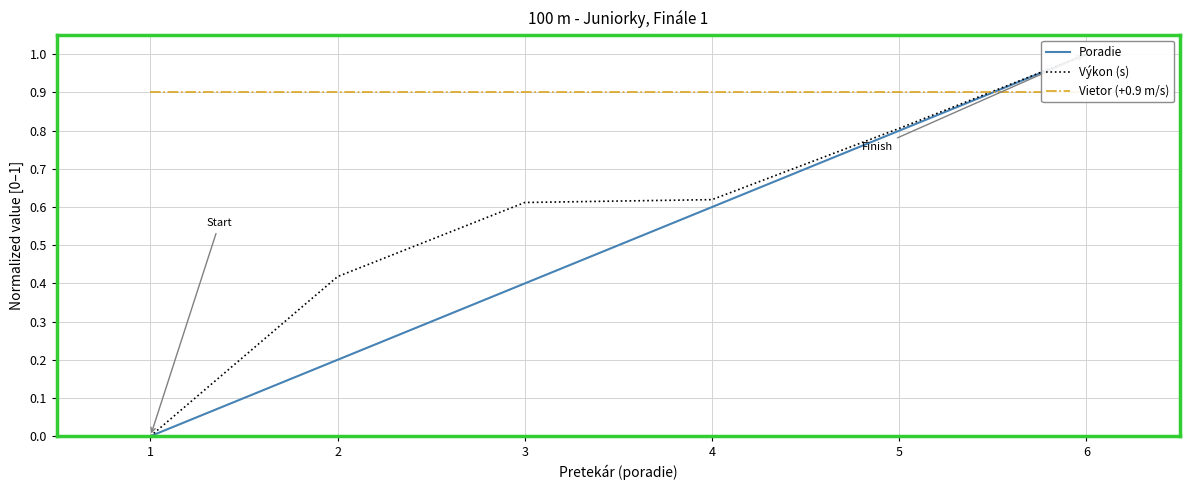

What is the minimum value for Vietor (+0.9 m/s)?

0.9